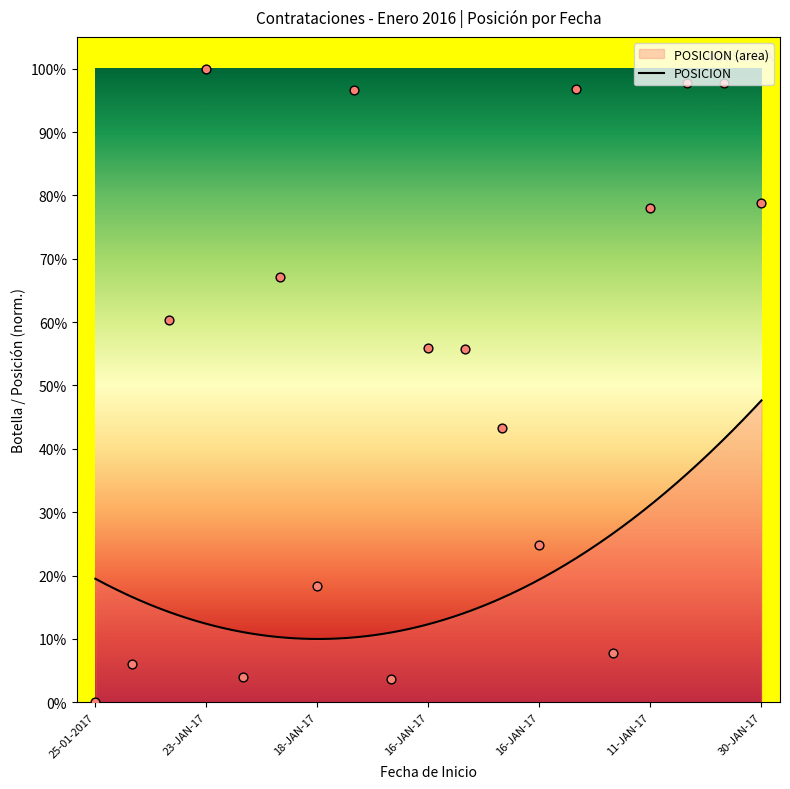

Between 23-JAN-17 and 23-JAN-17, which is larger?

23-JAN-17